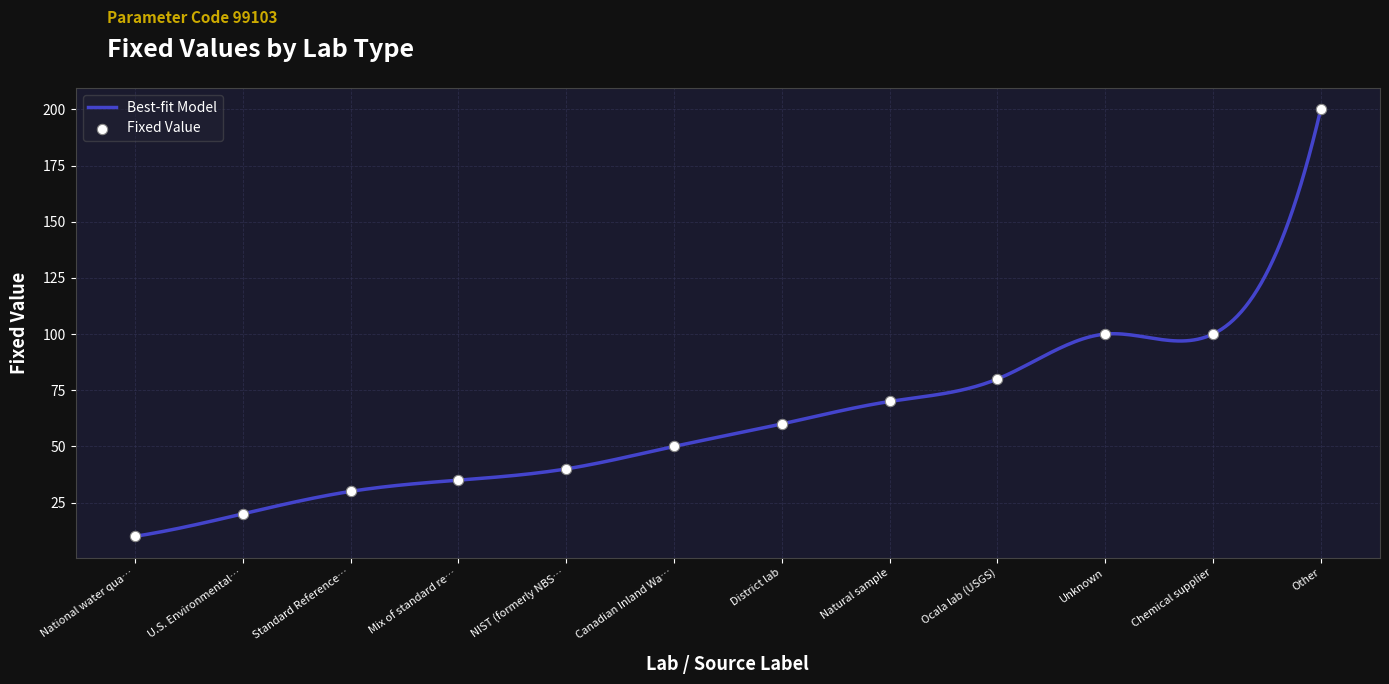

What is the highest value of the Best-fit Model series?

200.0